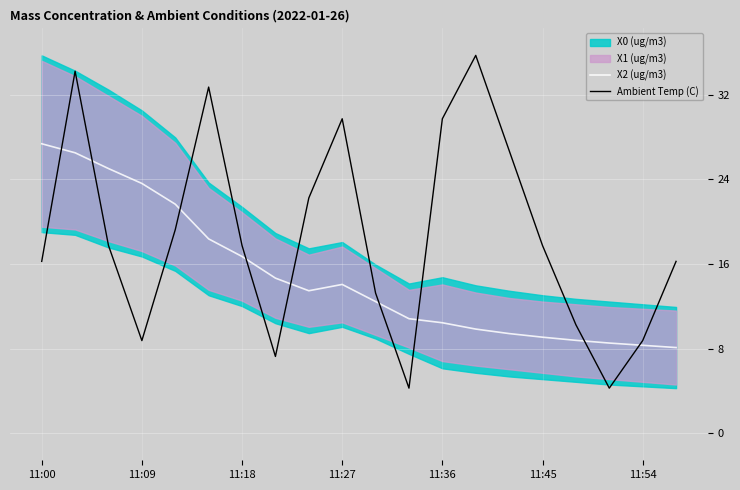

Between 11:00 and 8, which series saw the biggest shift?

X2 (ug/m3)